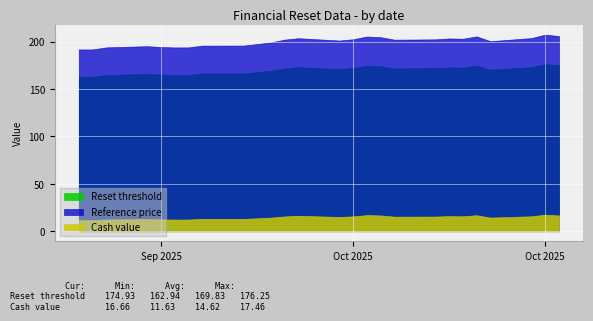

At which category is the sum across all series the highest?

2025-10-21